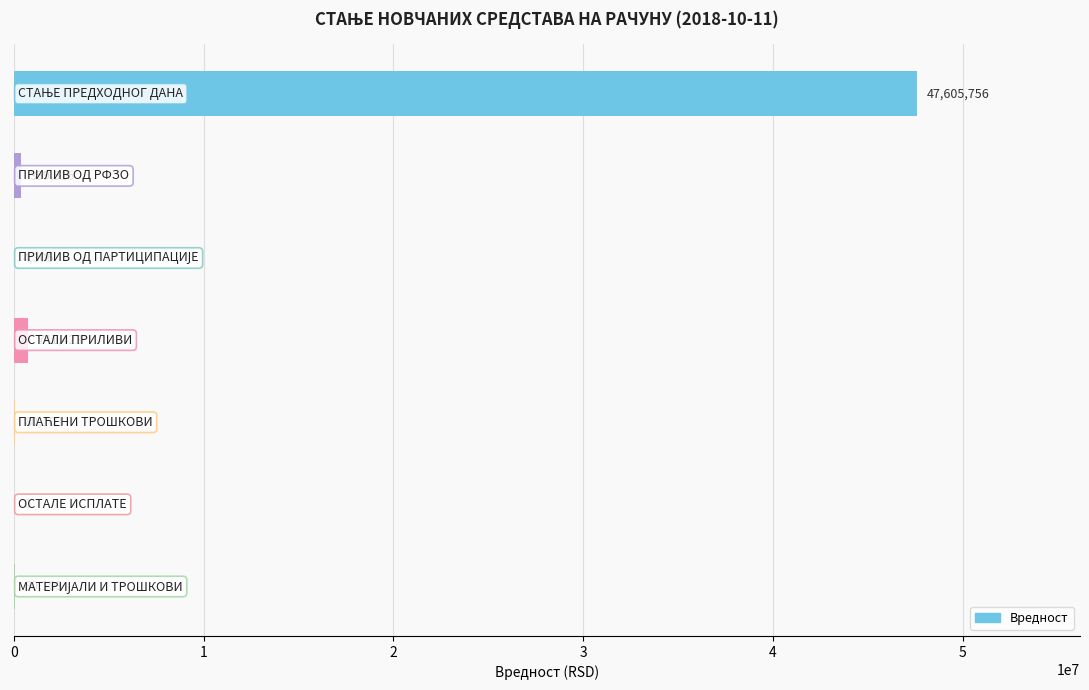

What is the maximum value shown in the chart?

47605755.7